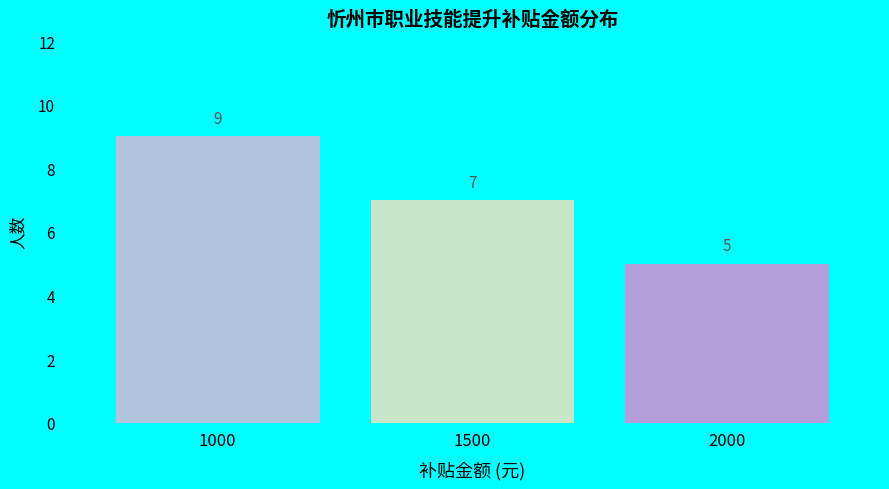

Reading left to right, extract all data points from this chart.

9	7	5